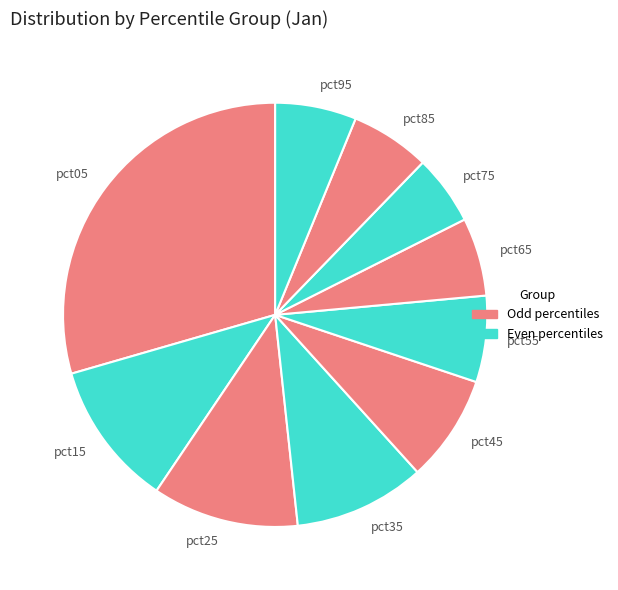

Does any single category account for the majority?

No